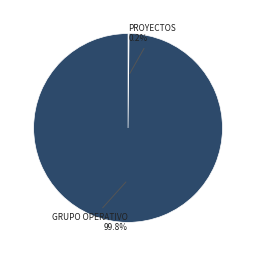

Is there any slice that represents more than half of the pie?

Yes